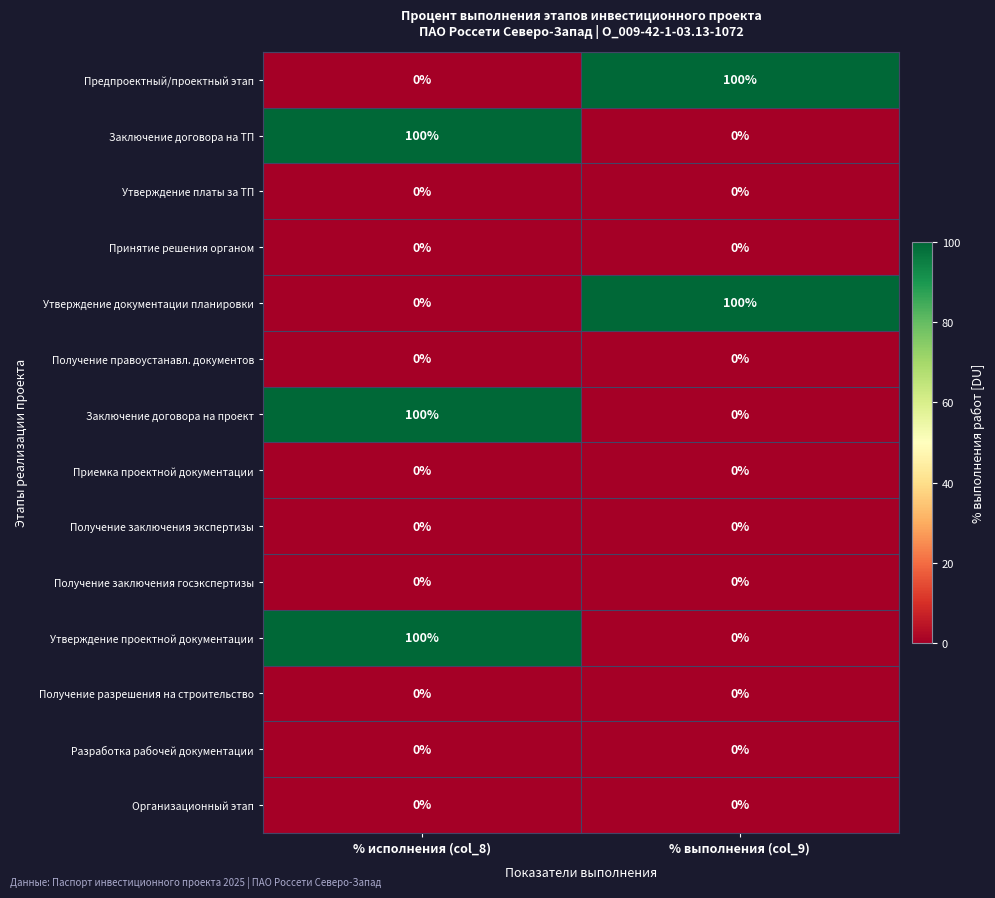

At which category is the sum across all series the highest?

% исполнения (col_8)